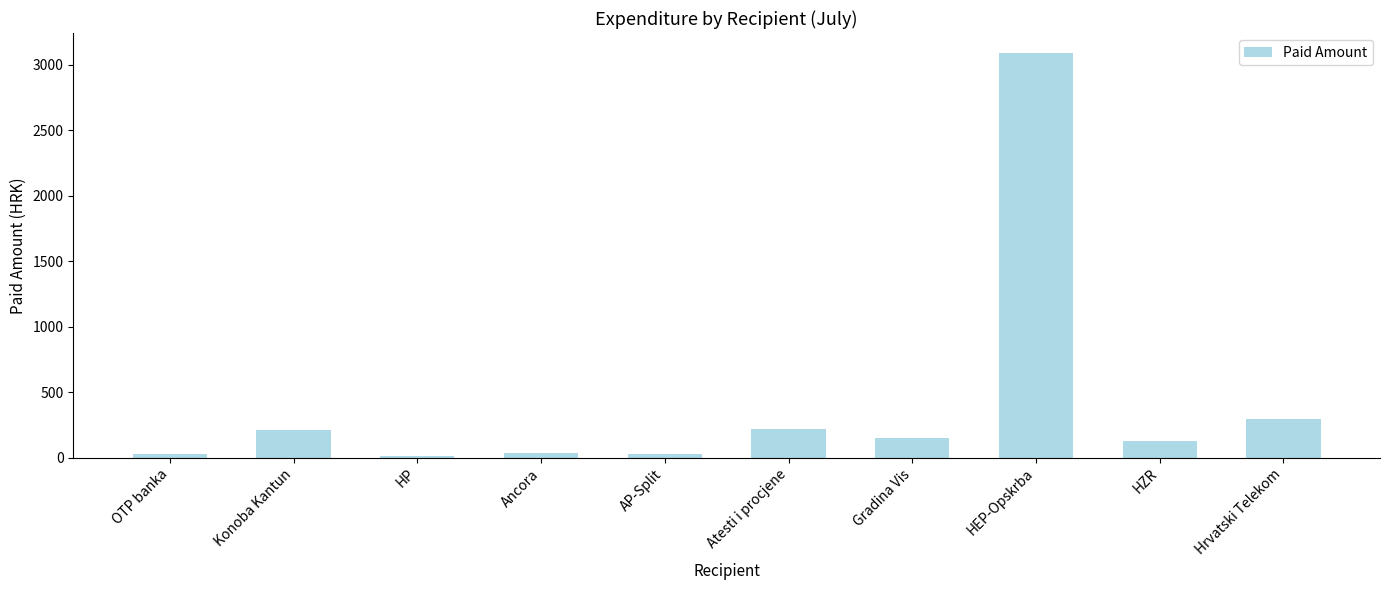

Which has a higher value, OTP banka or HEP-Opskrba?

HEP-Opskrba